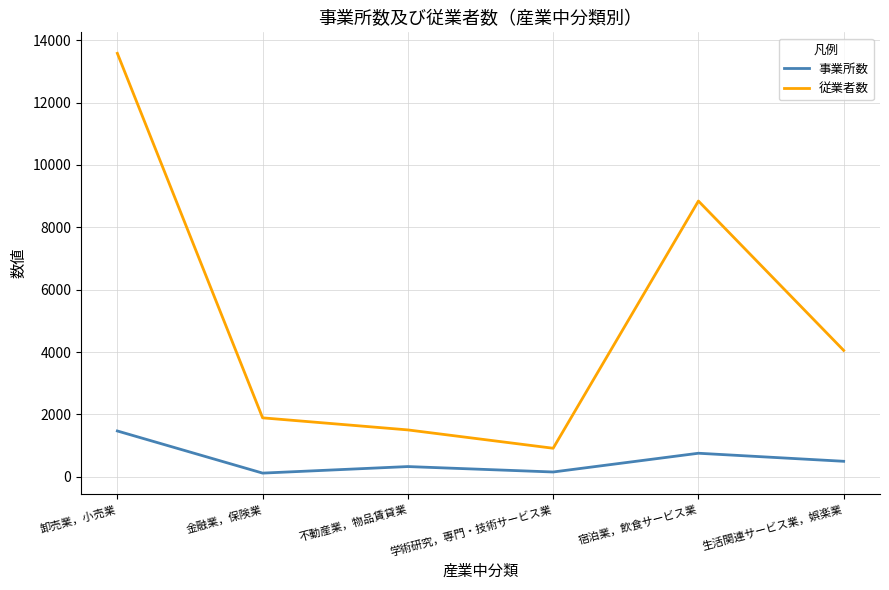

What is the difference between the maximum and minimum values in the 従業者数 series?

12661